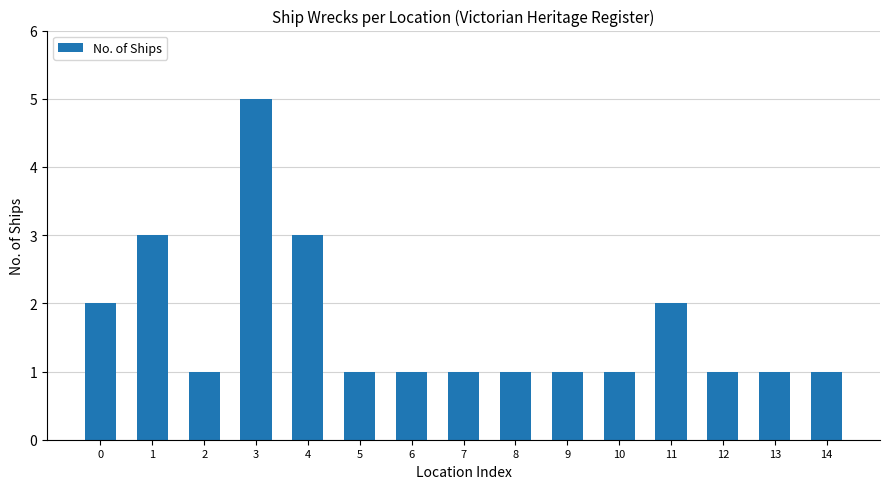

What is the value of the 4th bar from the left?

5